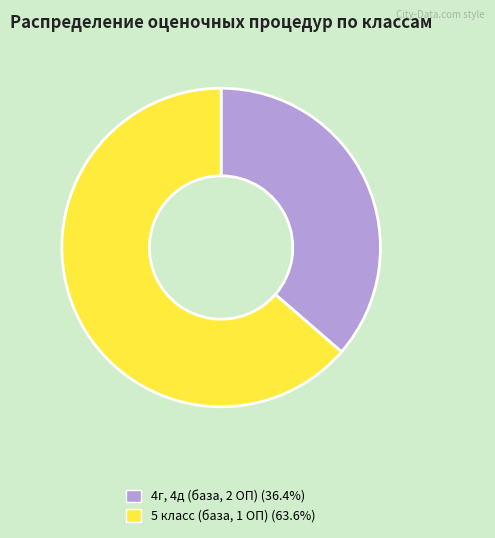

Is there a majority slice in this chart?

Yes